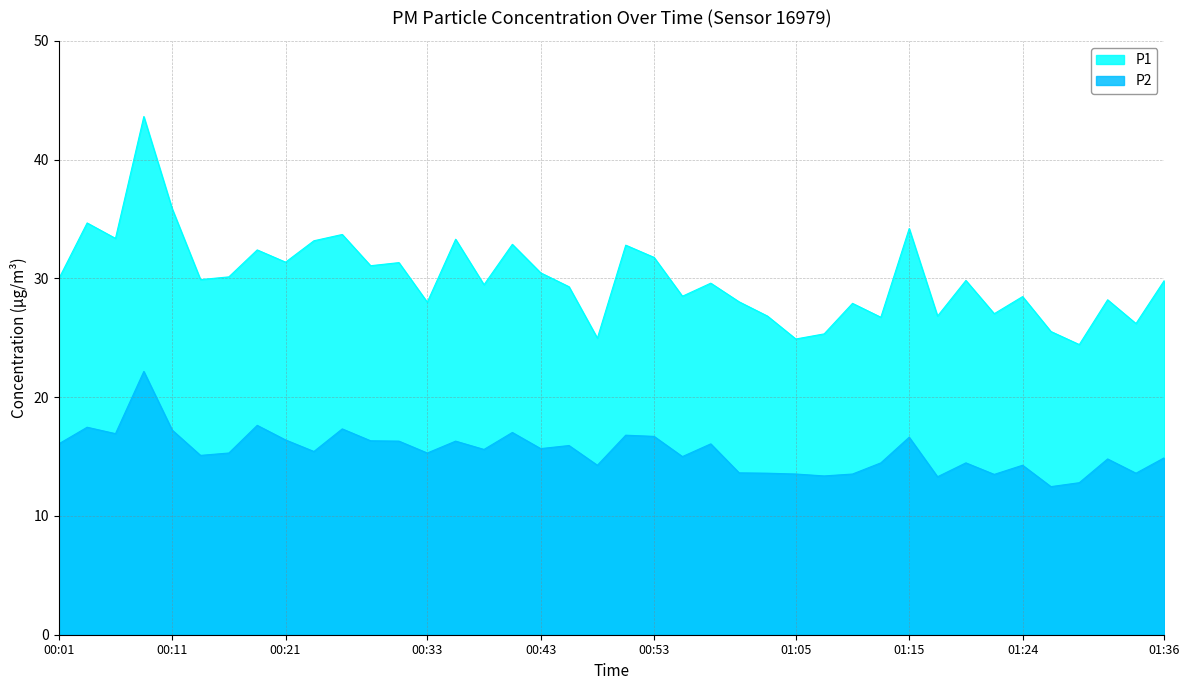

The P2 series shows 15.4 at 00:23. True or false?

True